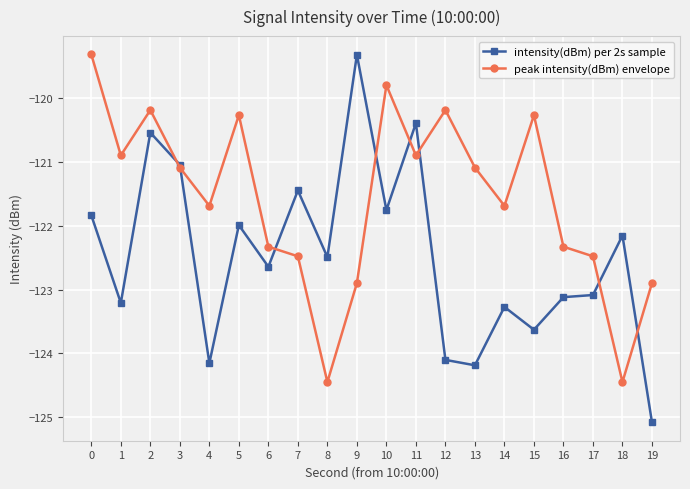

Is the value of intensity(dBm) per 2s sample at 14 greater than the value of peak intensity(dBm) envelope at 3?

No